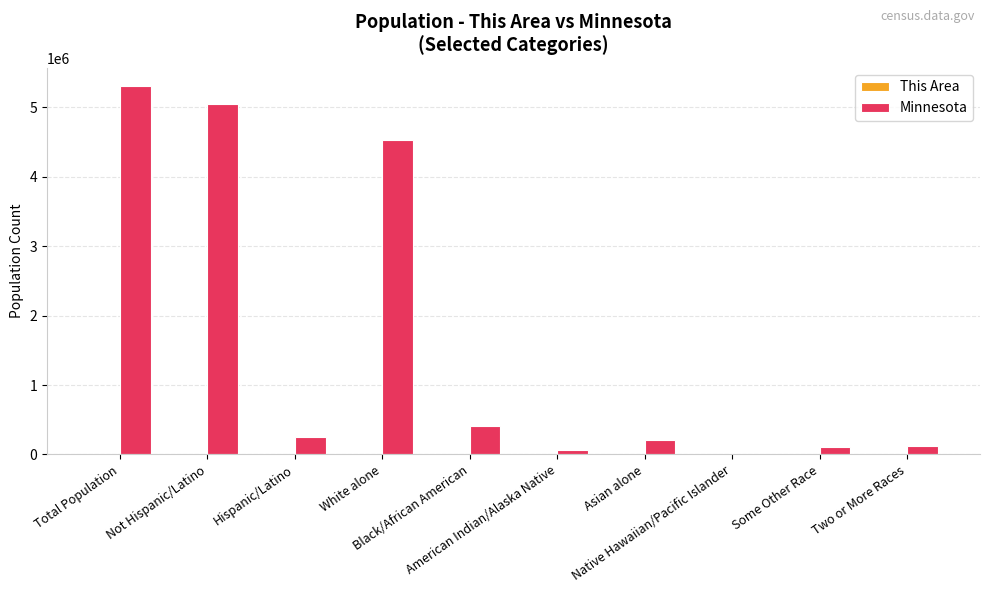

Are the bars horizontal?

No